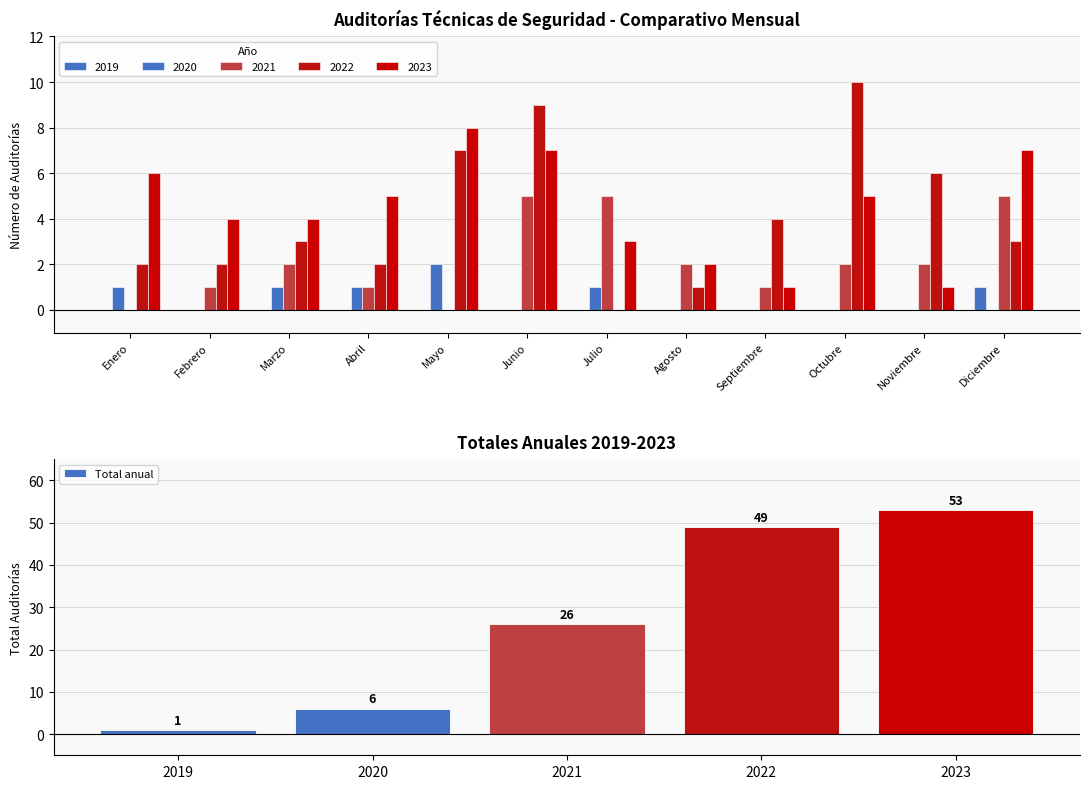

What is the difference between the maximum and second lowest values?

47